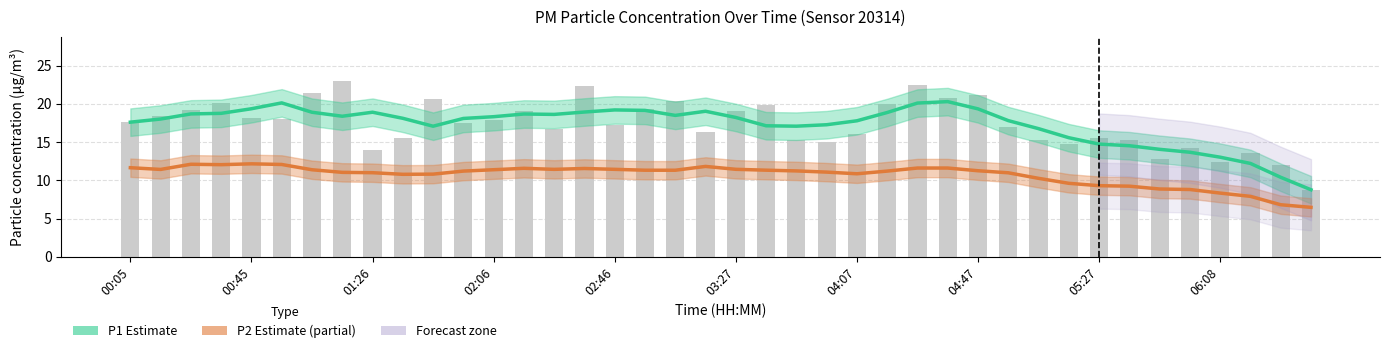

At how many categories does at least one series exceed 16?

31